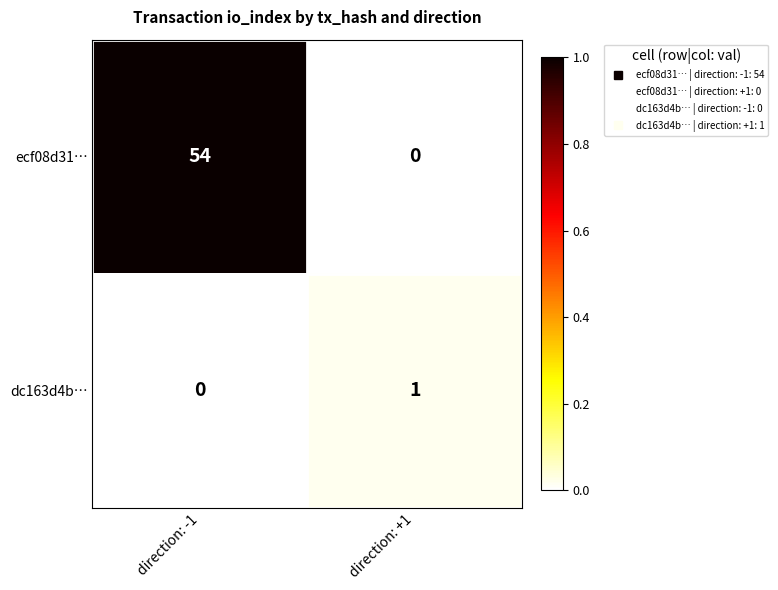

What is the difference between the highest and lowest values at direction: -1?

54